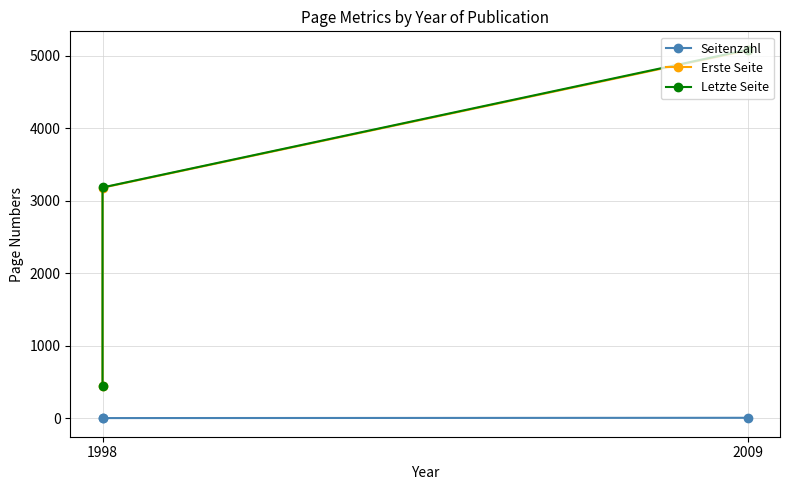

Does the chart display data point markers on the line(s)?

Yes